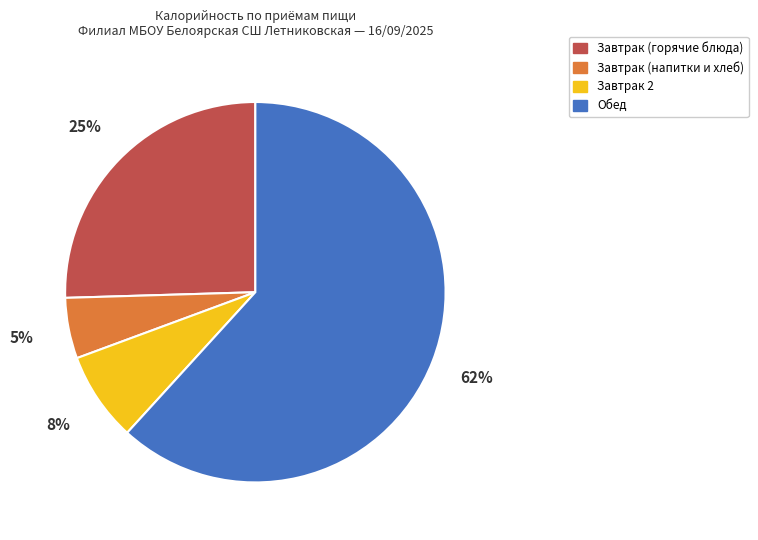

To the nearest percent, what is the difference between the largest and smallest slice percentages?

57%